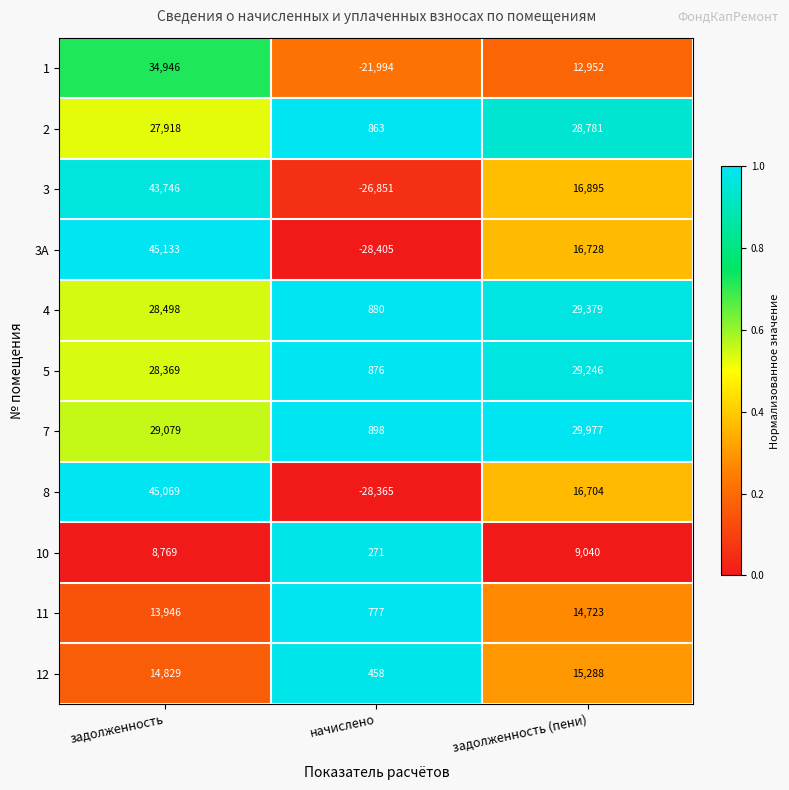

What is the sum of all 3А values?

33456